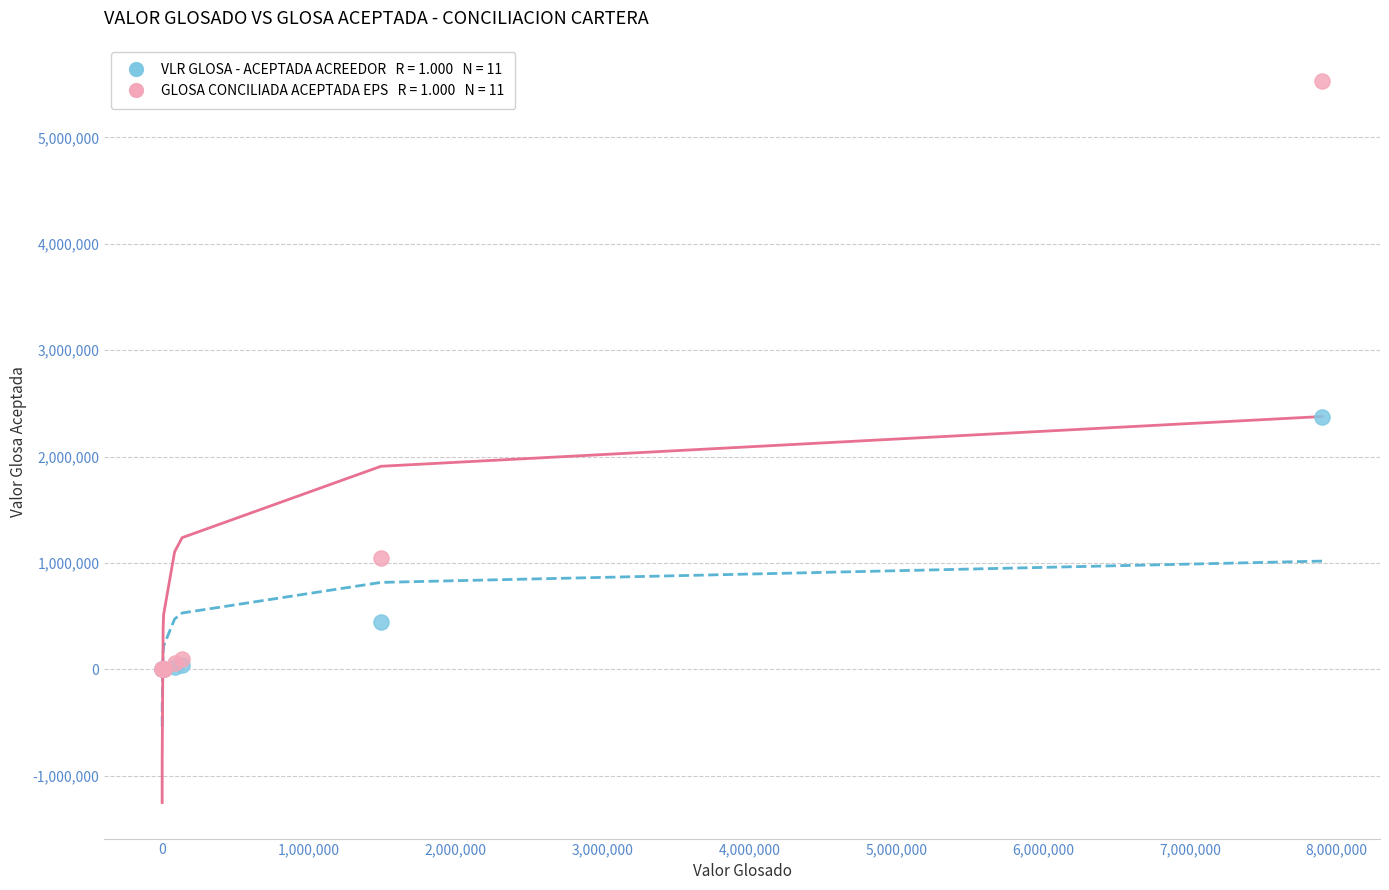

Across all series, what Y value is closest to 2765002?

2370000.0